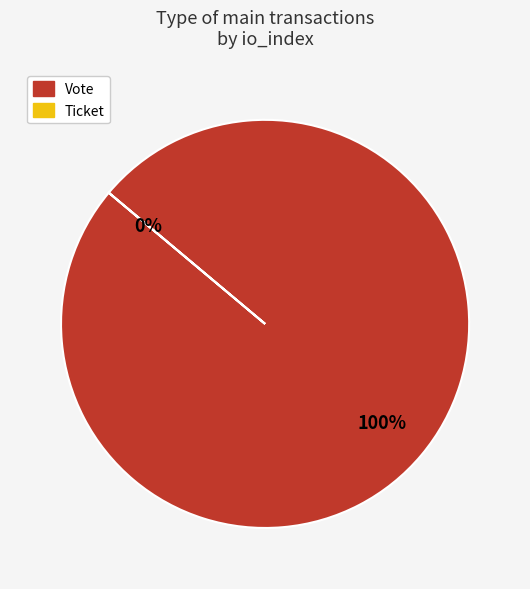

Which category accounts for the majority?

Vote (io_index=1)